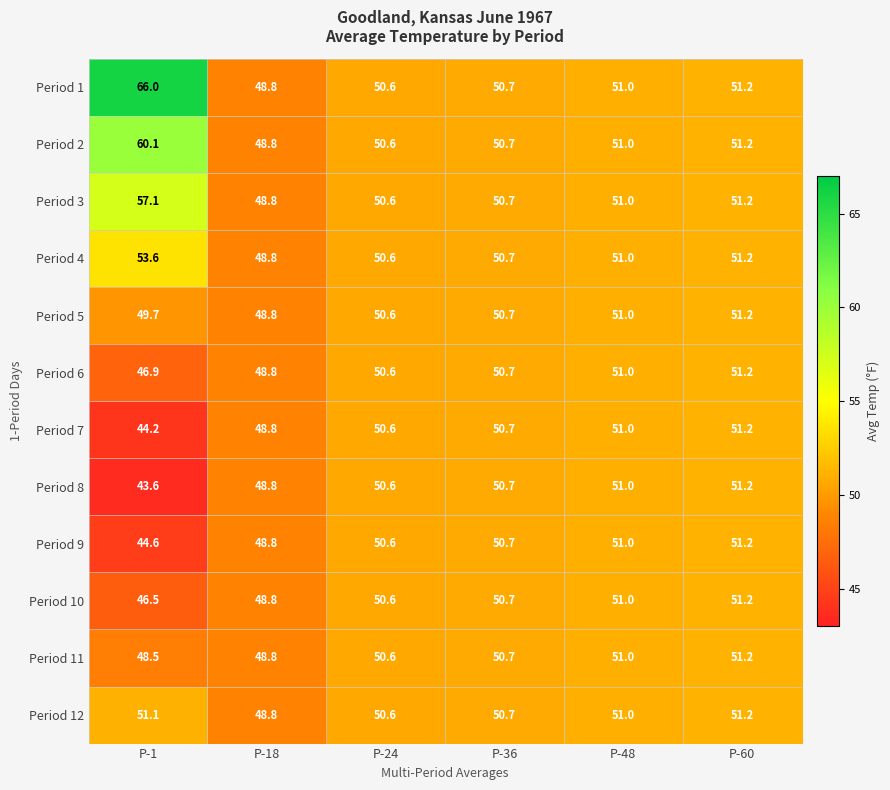

Where is Period 4 nearest to the value 51?

P-48